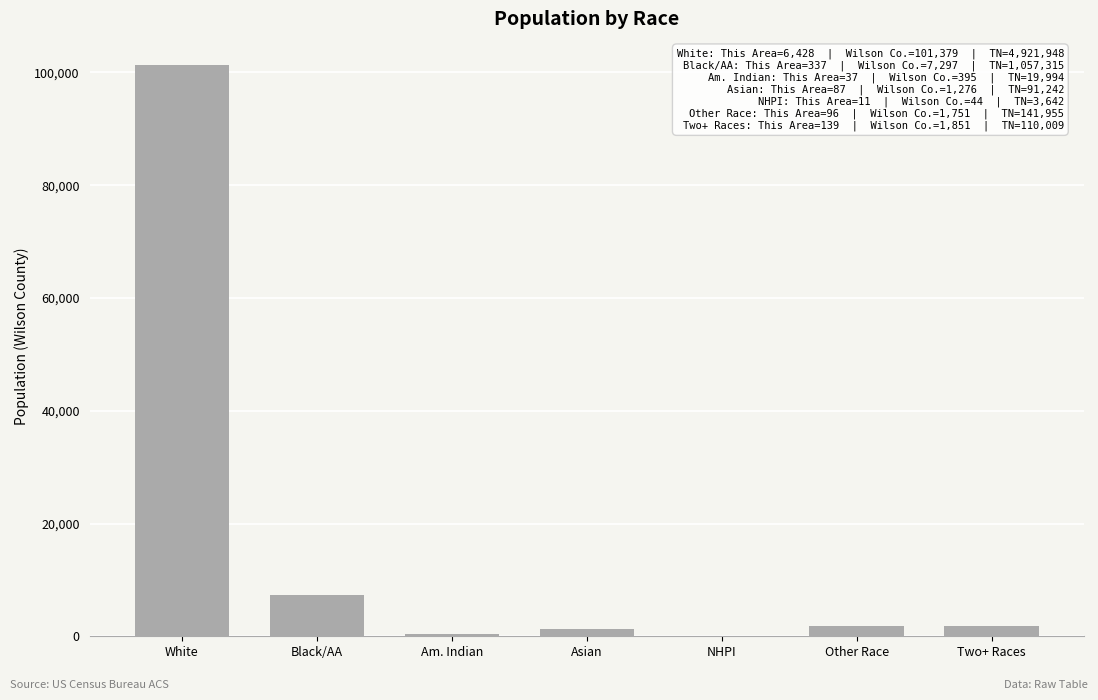

Is it true that the value at White is 101379?

True